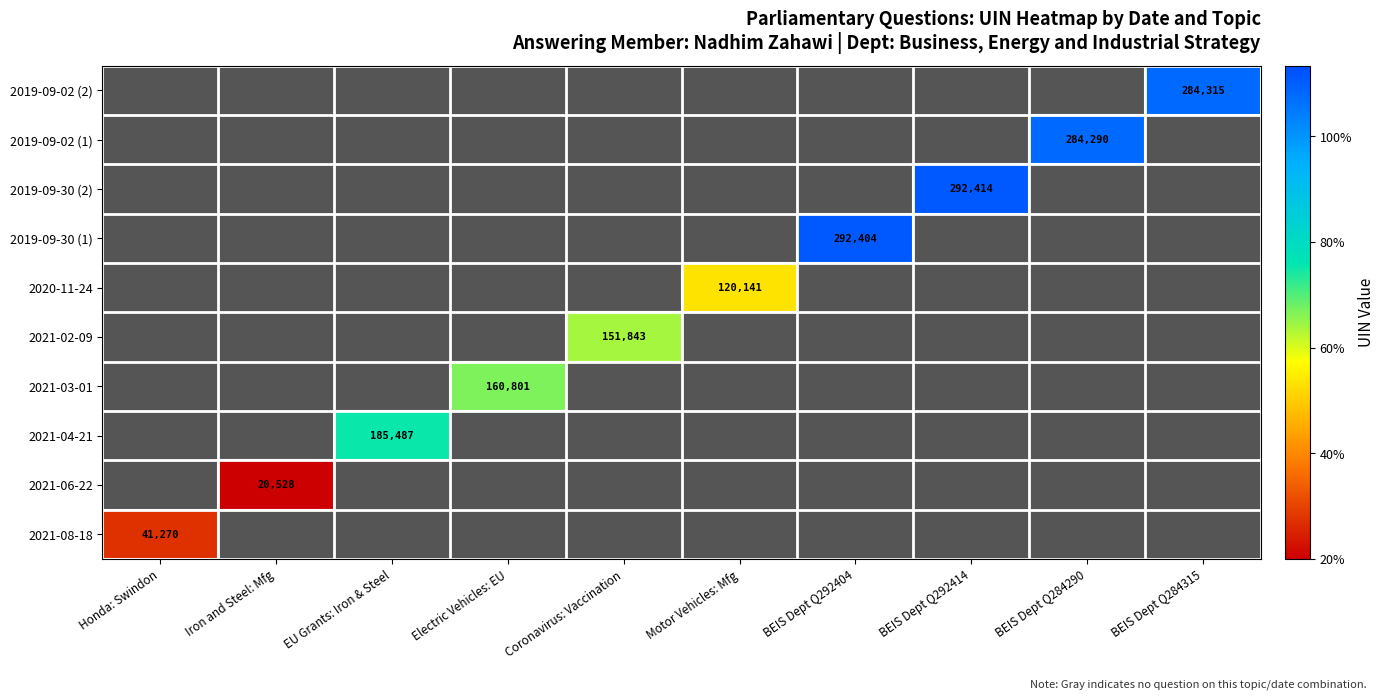

True or false: 2019-09-02 (2) has a value of 489165 at BEIS Dept Q284315.

False